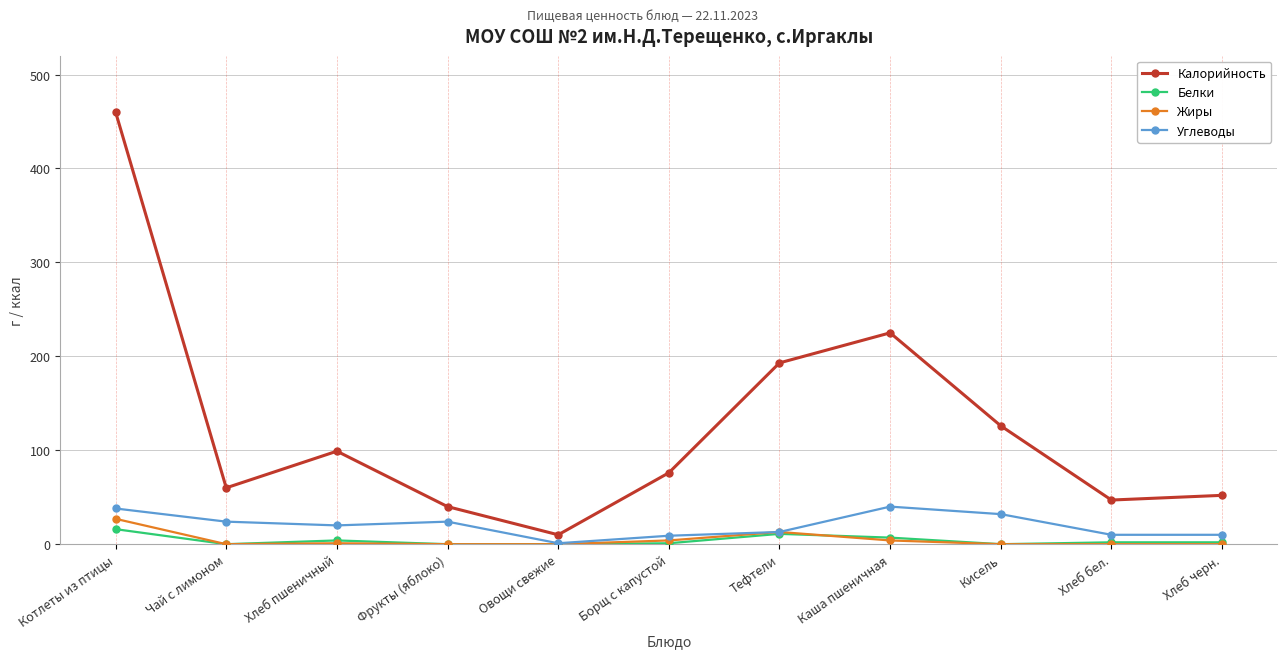

True or false: Углеводы and Калорийность cross at least once.

False